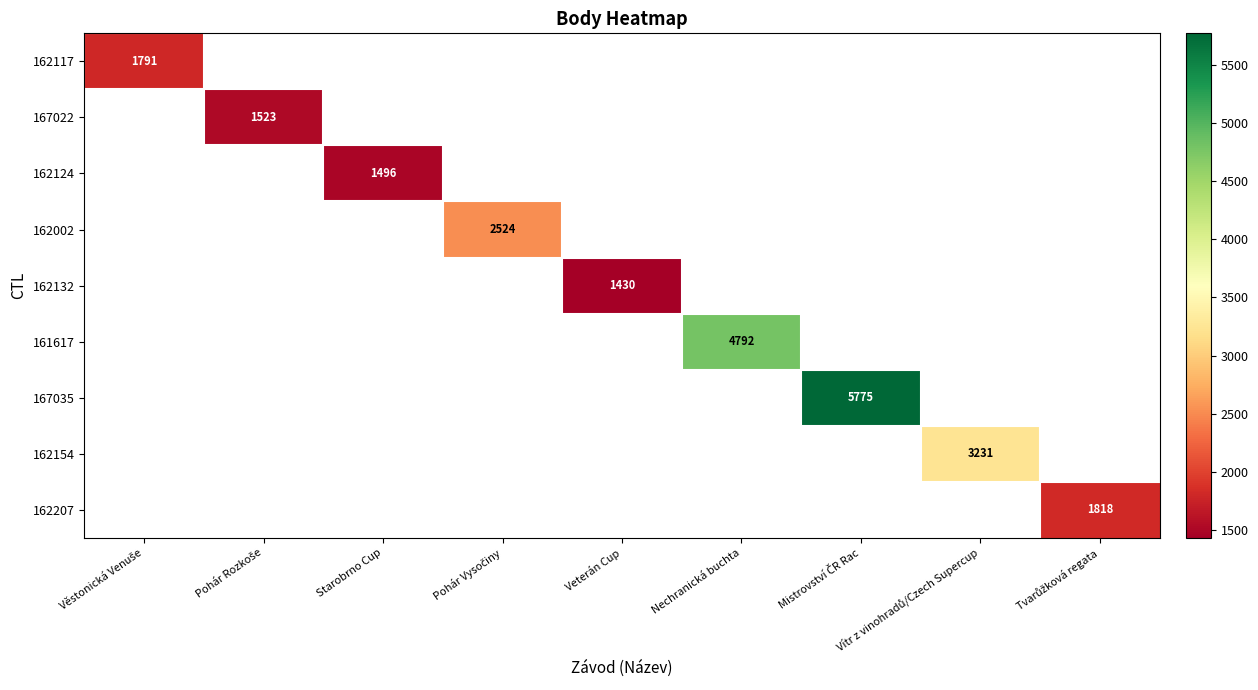

Is the value of 162002 at Pohár Vysočiny greater than the value of 162124 at Starobrno Cup?

Yes